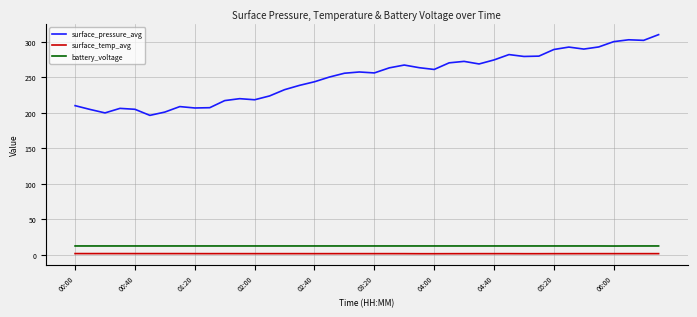

Which series has the largest total across all categories?

surface_pressure_avg